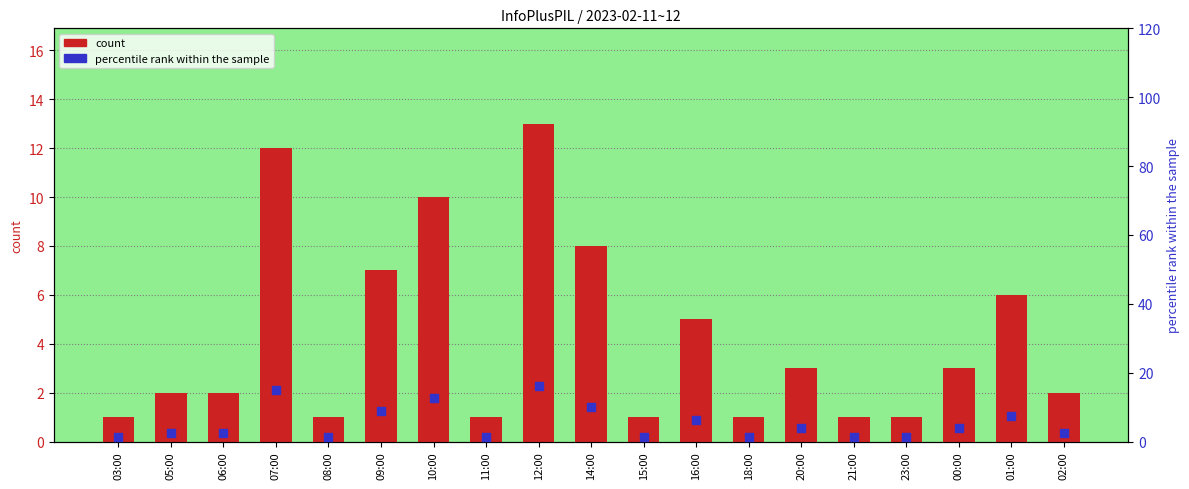

What are all the series names shown in the legend?

count, percentile rank within the sample